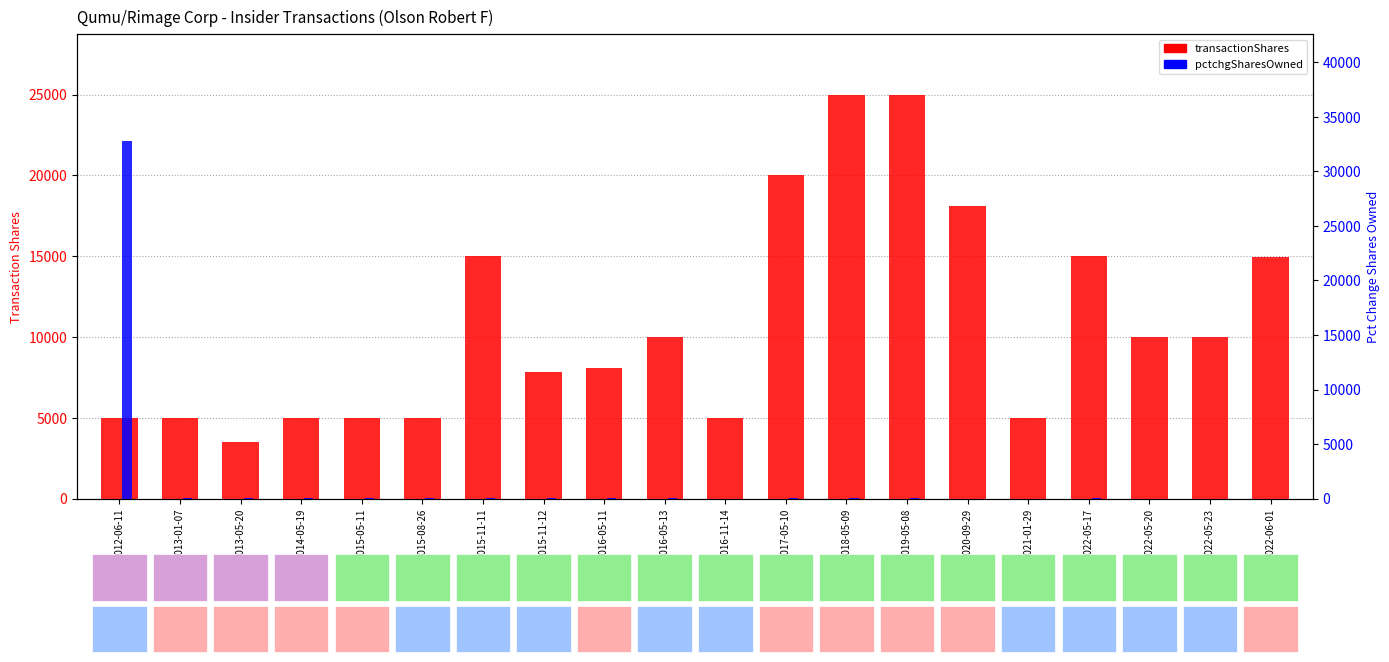

Reading left to right, extract all data points from this chart.

transactionShares: 5000	5000	3500	5000	5000	5000	15000	7845	8060	10000	5000	20000	25000	25000	18099	5000	15000	10000	10000	14967
pctchgSharesOwned: 32767	100	35	59	37	27	64	20	17	50	8	93	28	22	13	3	16	9	8	8